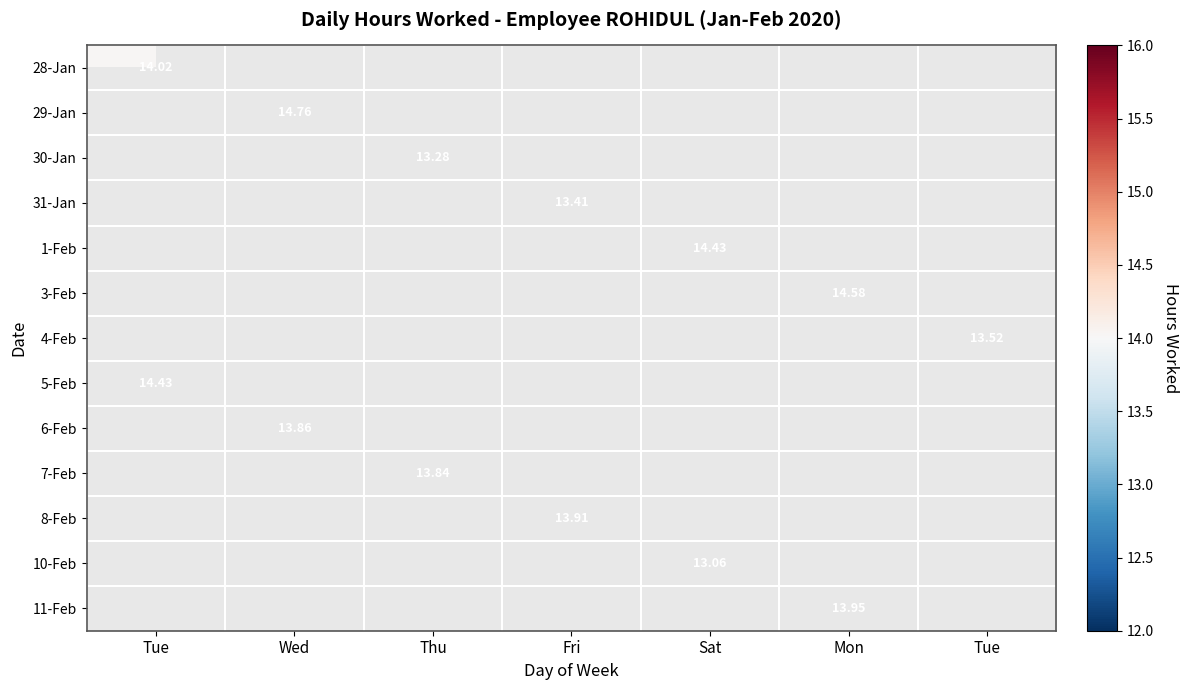

The 5-Feb series shows 5.9 at Mon. True or false?

False